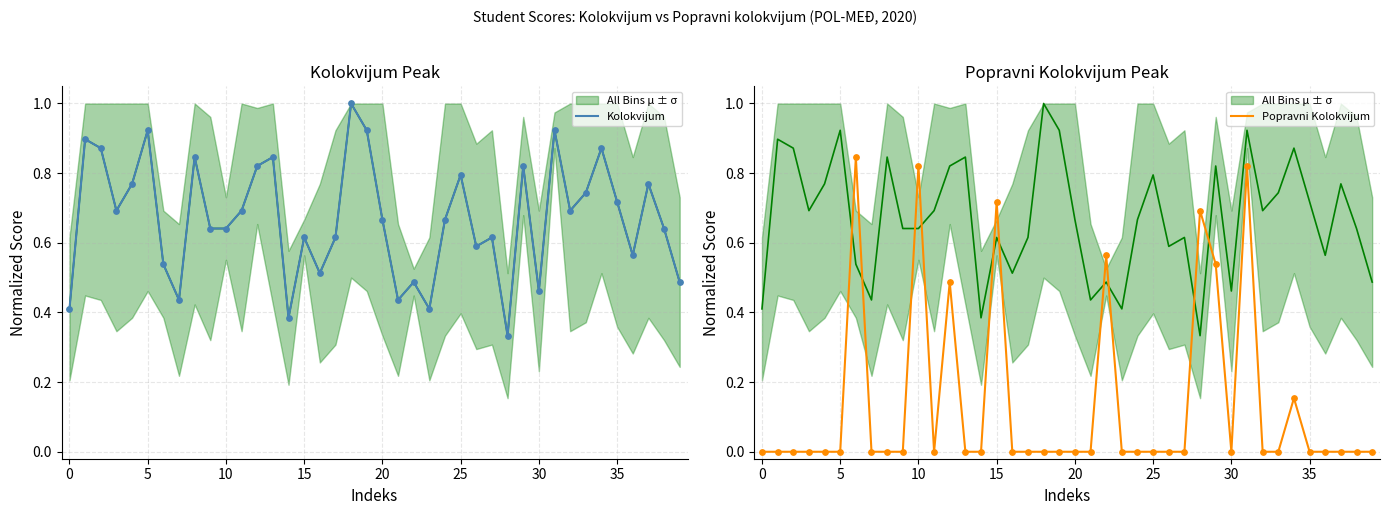

Which series contains the highest Y value?

Kolokvijum